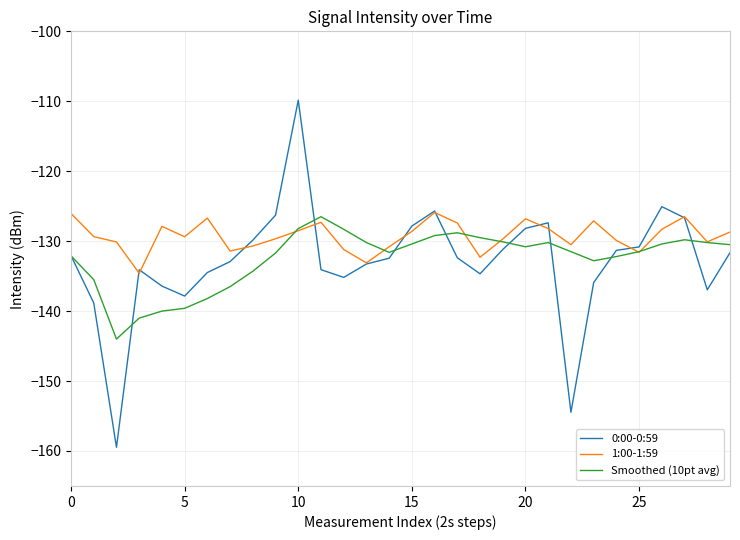

Which series has the widest spread of values?

0:00-0:59